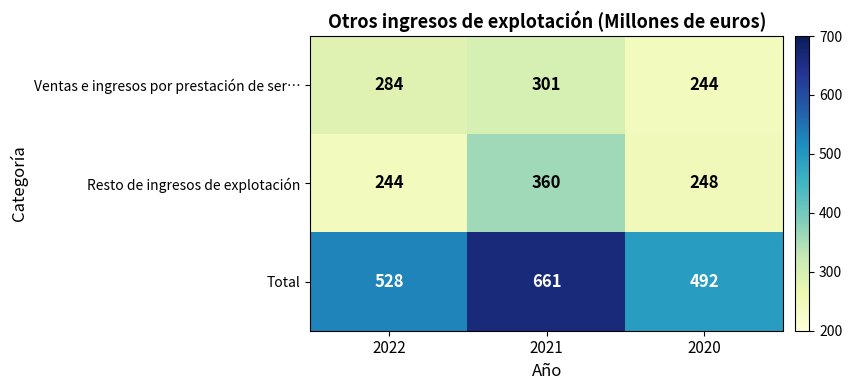

What is the difference between the maximum and minimum values in the Ventas e ingresos por prestación de ser… series?

57